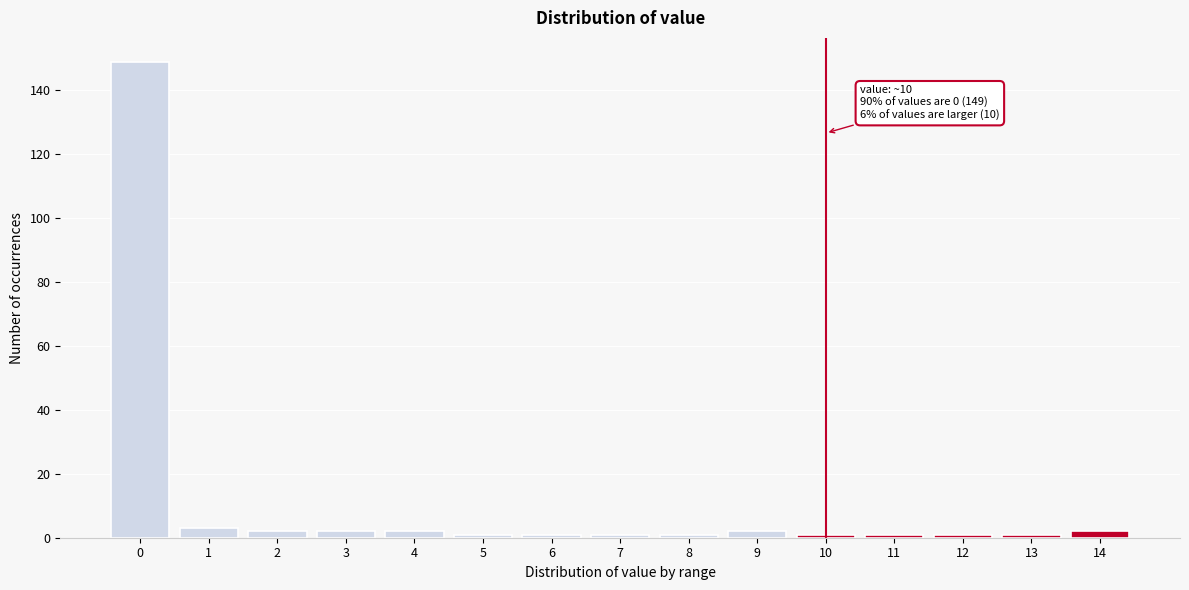

Reading right to left, list all the values displayed in this chart.

2	1	1	1	1	2	1	1	1	1	2	2	2	3	149